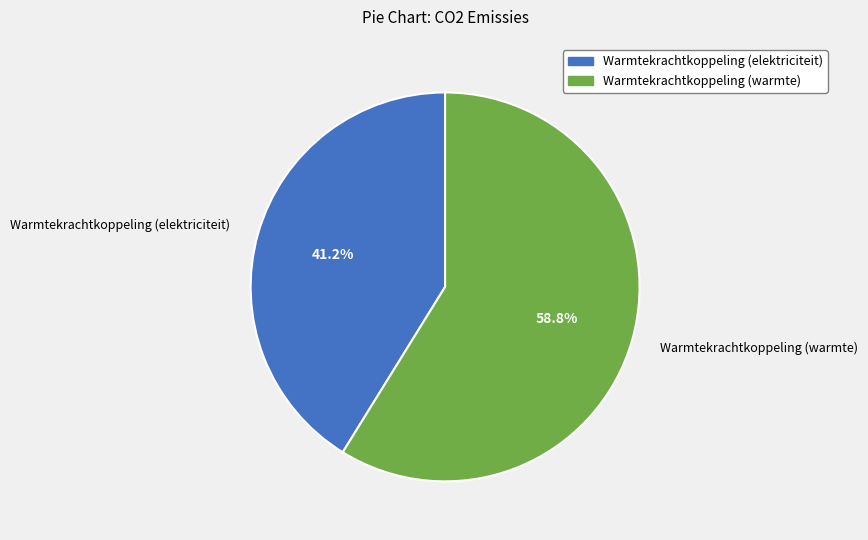

What percentage is NOT represented by Warmtekrachtkoppeling (warmte)?

41.2%